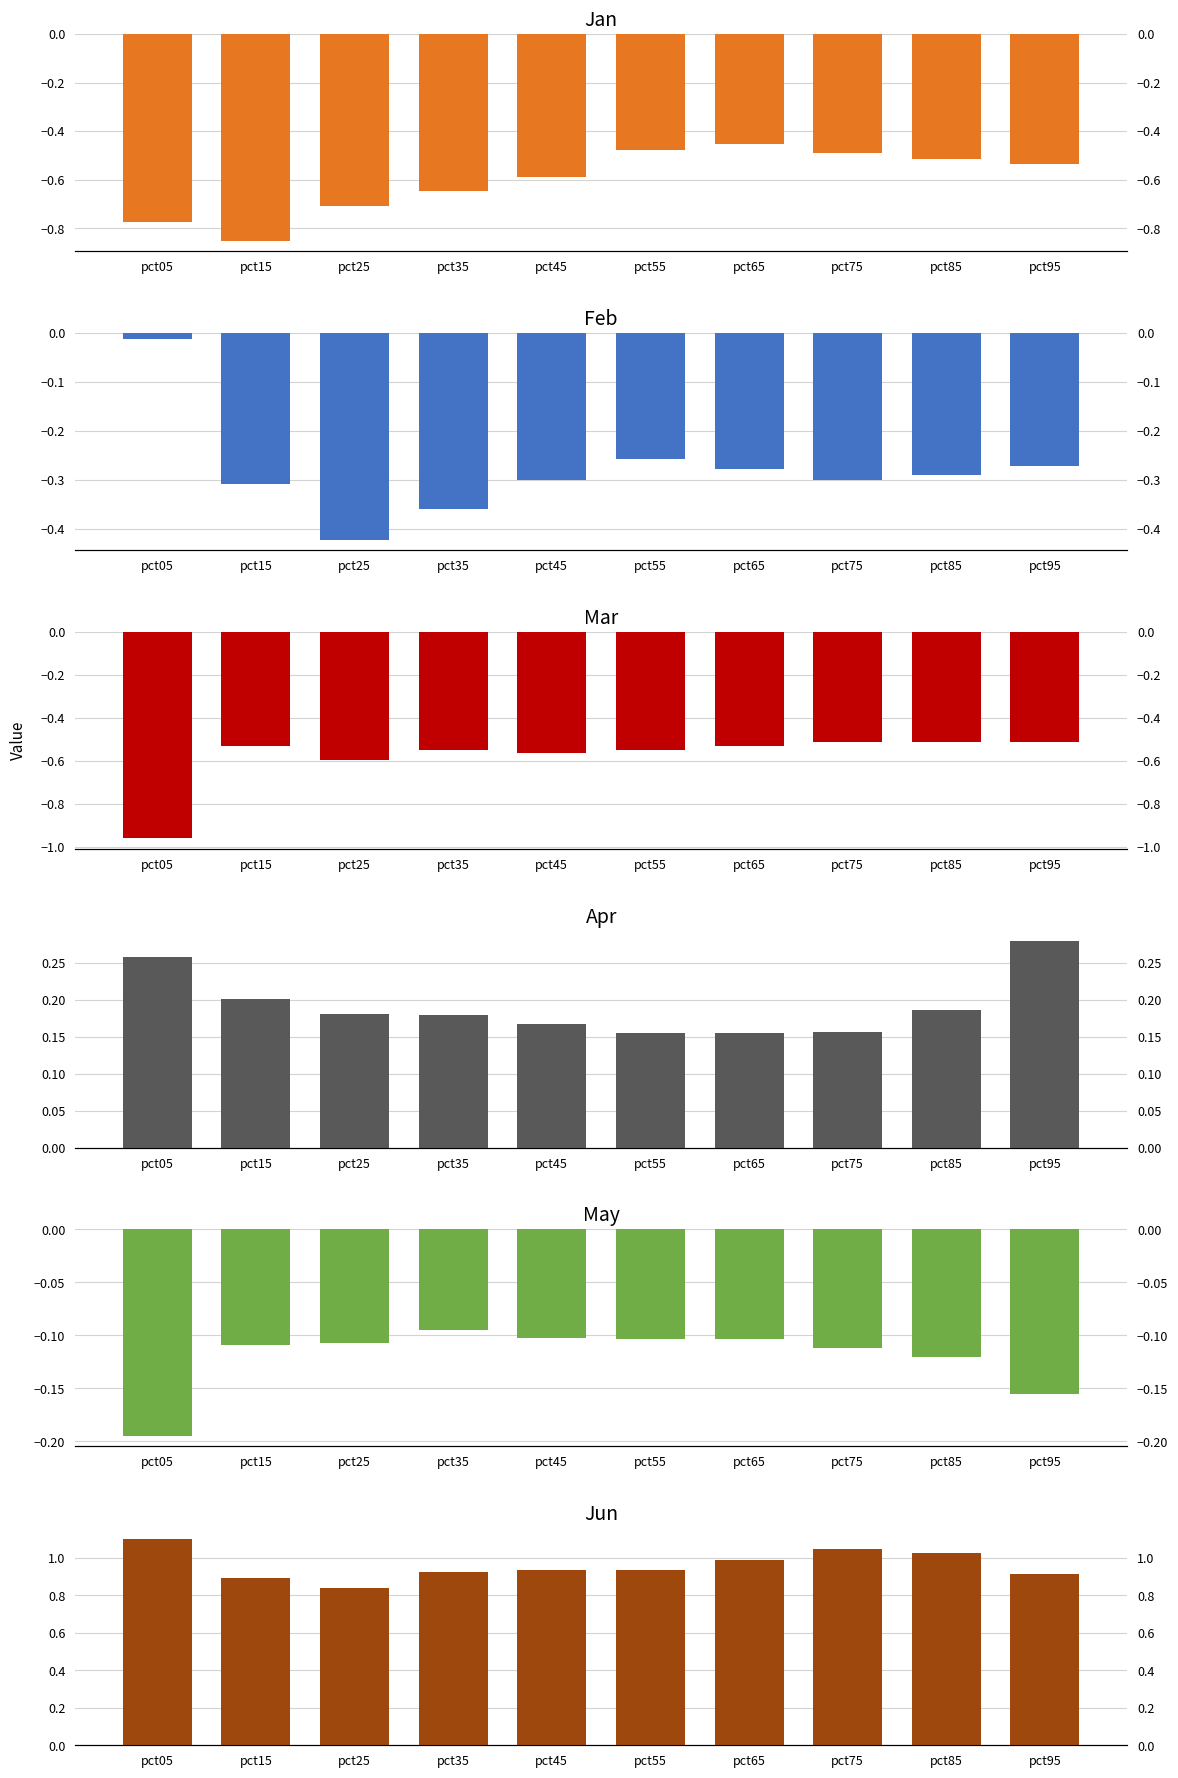

What is the average value of the May series?

-0.1